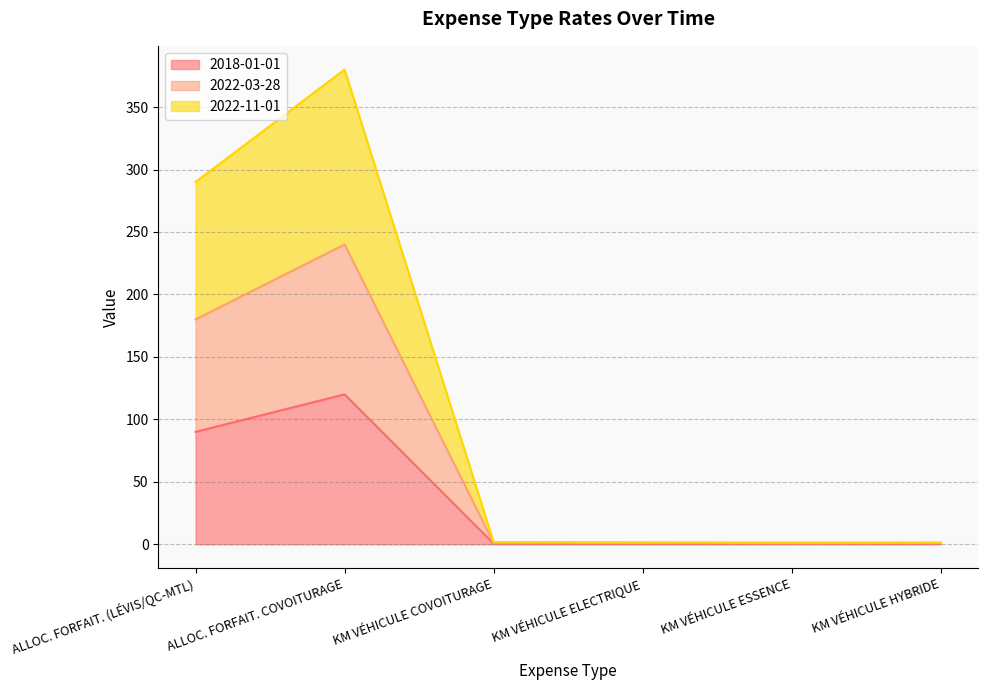

Which series changed the most between KM VÉHICULE ESSENCE and KM VÉHICULE HYBRIDE?

2022-11-01